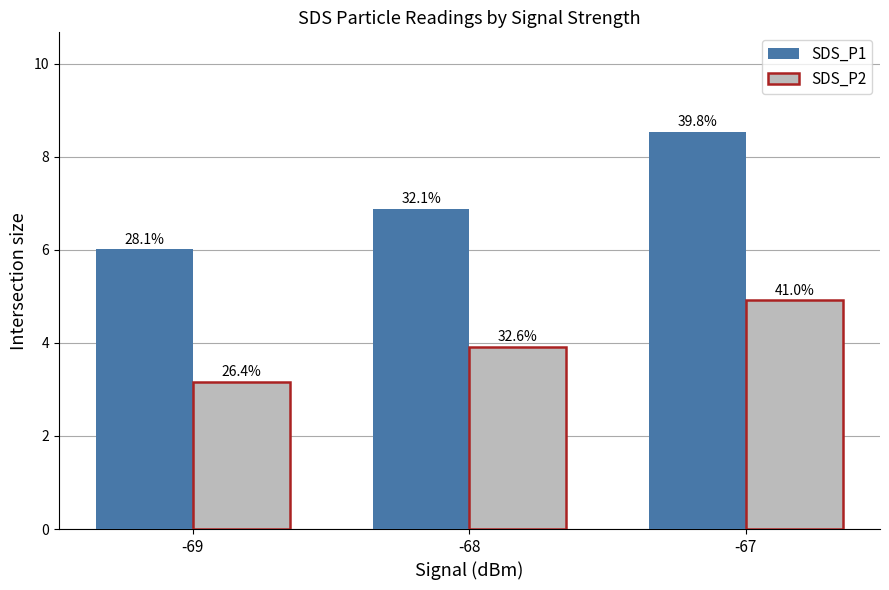

What are all the series names shown in the legend?

SDS_P1, SDS_P2